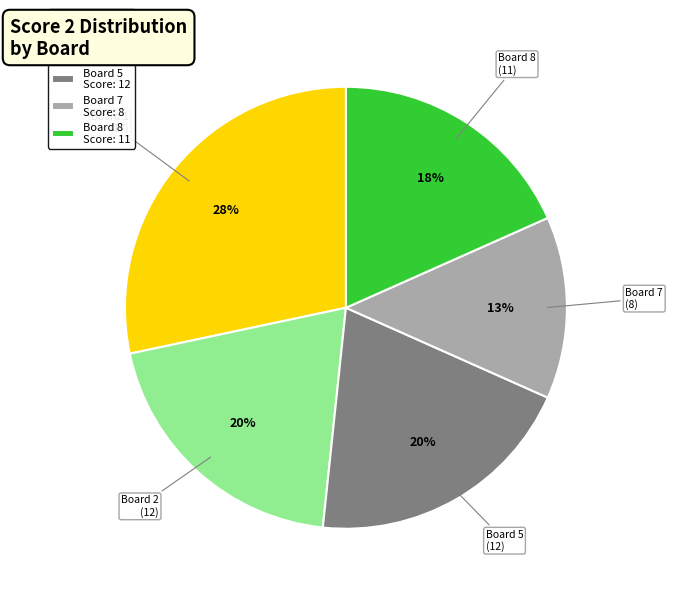

Is there a majority slice in this chart?

No